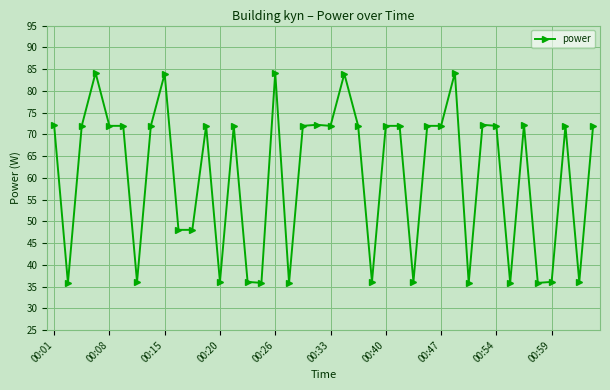

What is the minimum value shown in the chart?

35.9